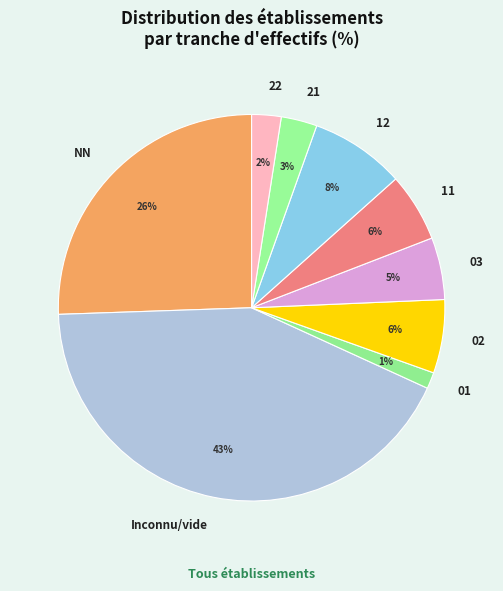

Which category has the smallest portion of the pie?

01